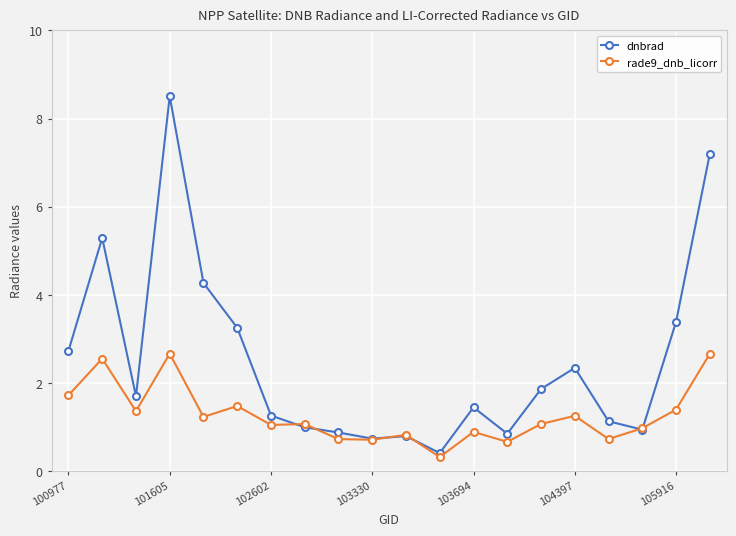

List the series in order of their overall mean, lowest first.

rade9_dnb_licorr, dnbrad